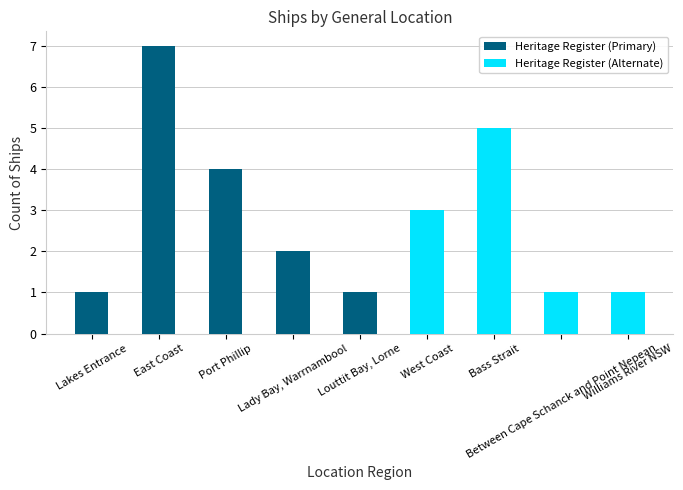

What is the difference between the maximum and minimum values in the Heritage Register (Primary) series?

6